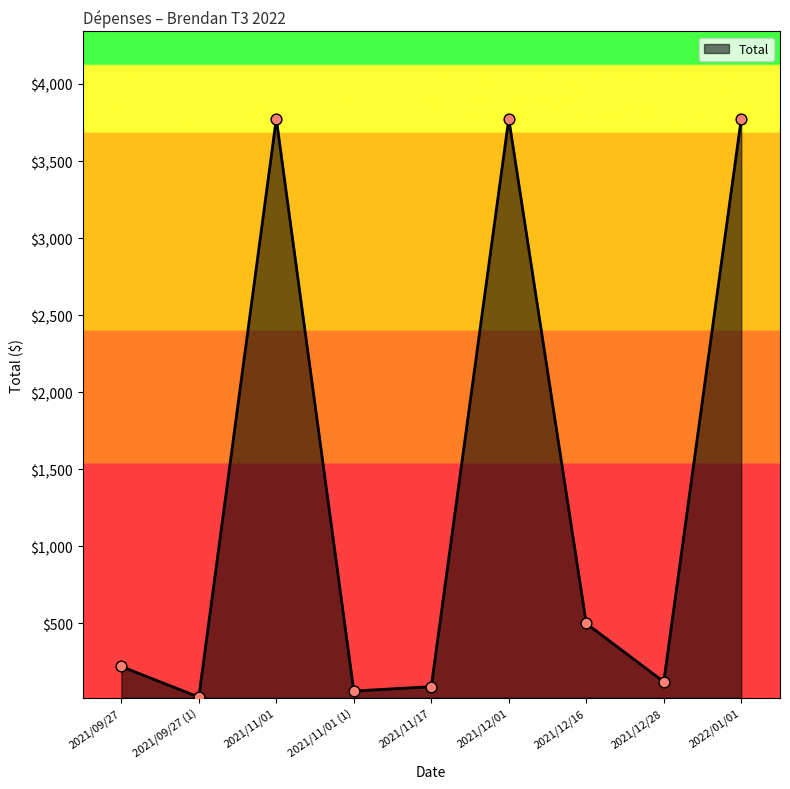

Between 2021/11/01 and 2021/12/28, which is larger?

2021/11/01